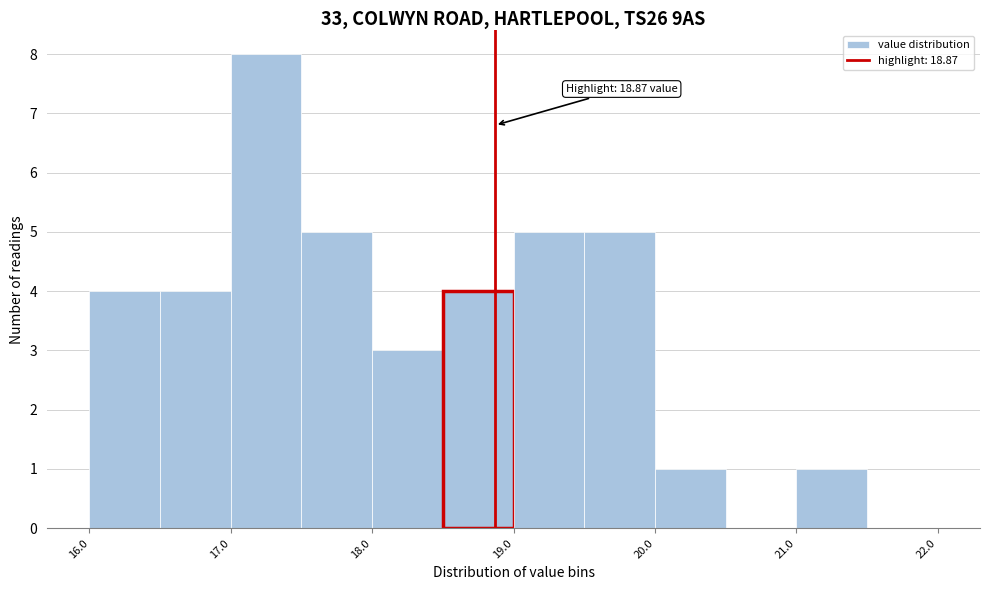

Over which range of the x-axis is the bar tallest?

17.0 to 17.5